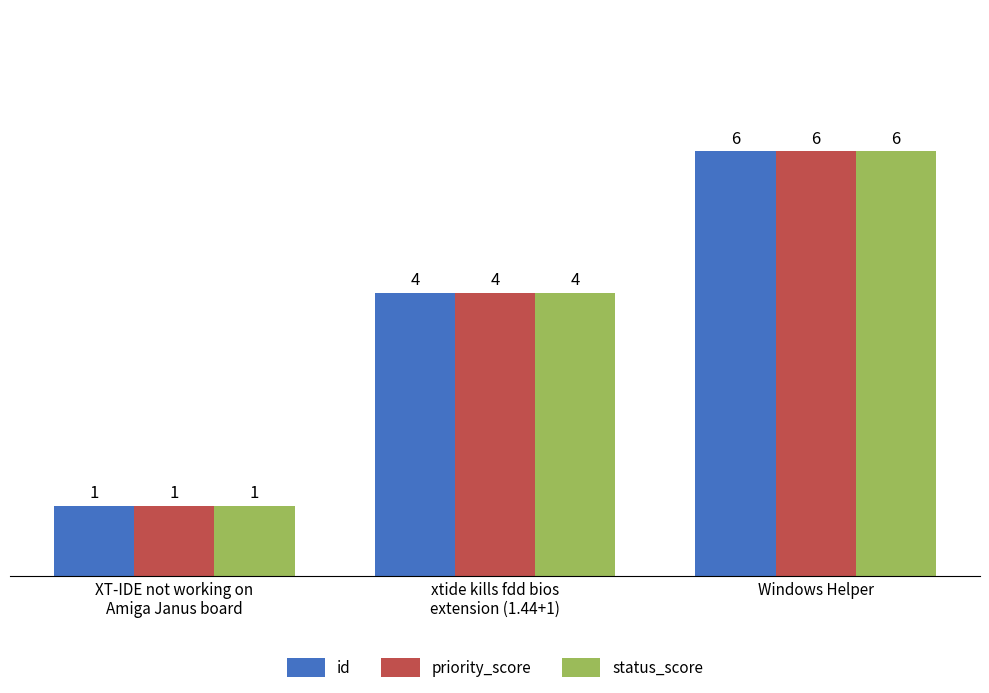

How many distinct data groups are displayed?

3